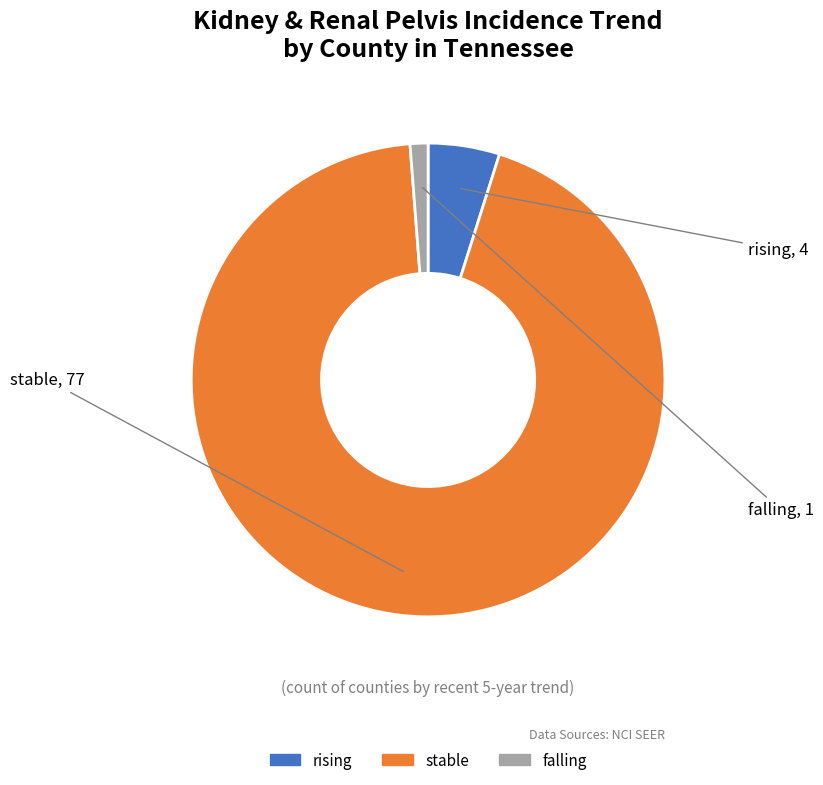

Is the sum of stable and rising greater than half?

Yes